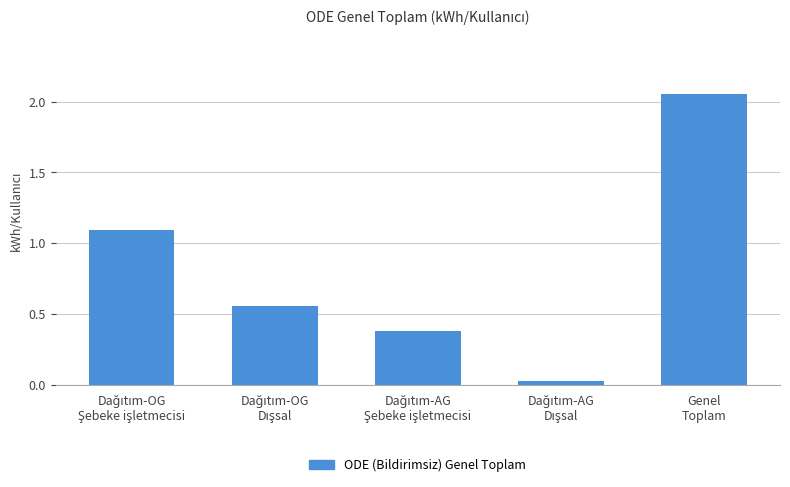

What is the sum of all values?

4.1